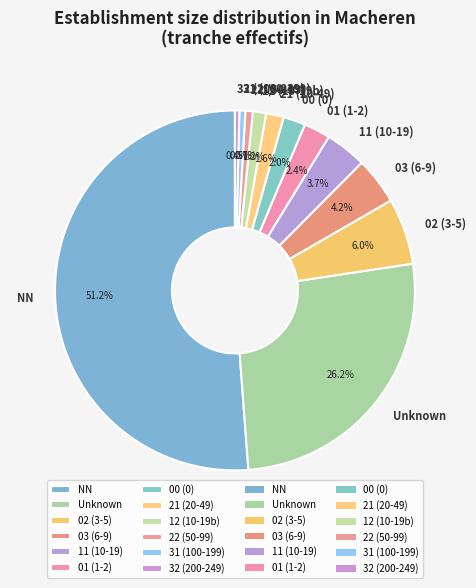

How many slices are in this pie chart?

12